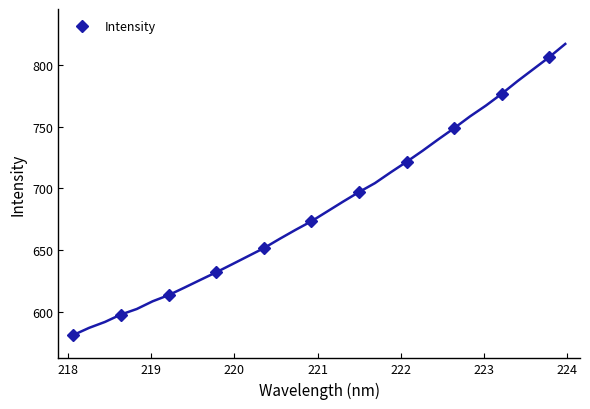

True or false: Intensity has more than 2 interior local peaks.

False